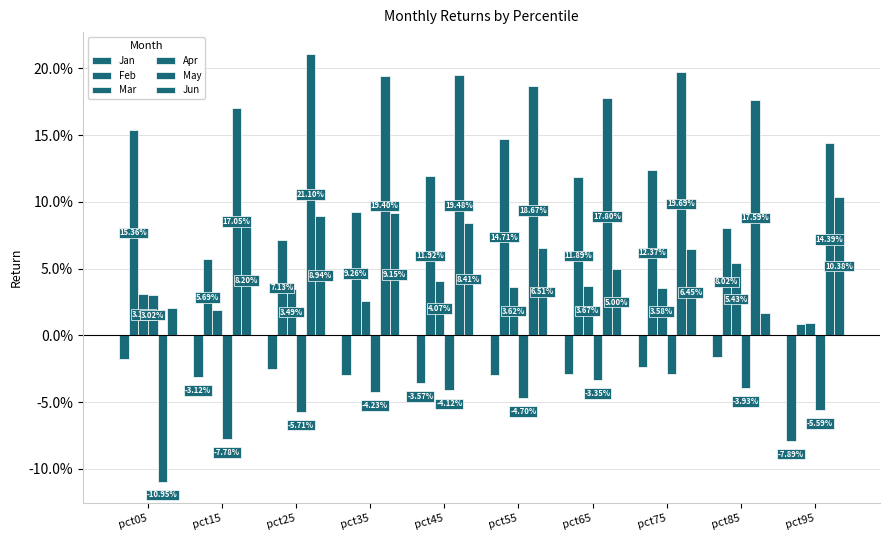

How many May values are between 0 and 1?

9